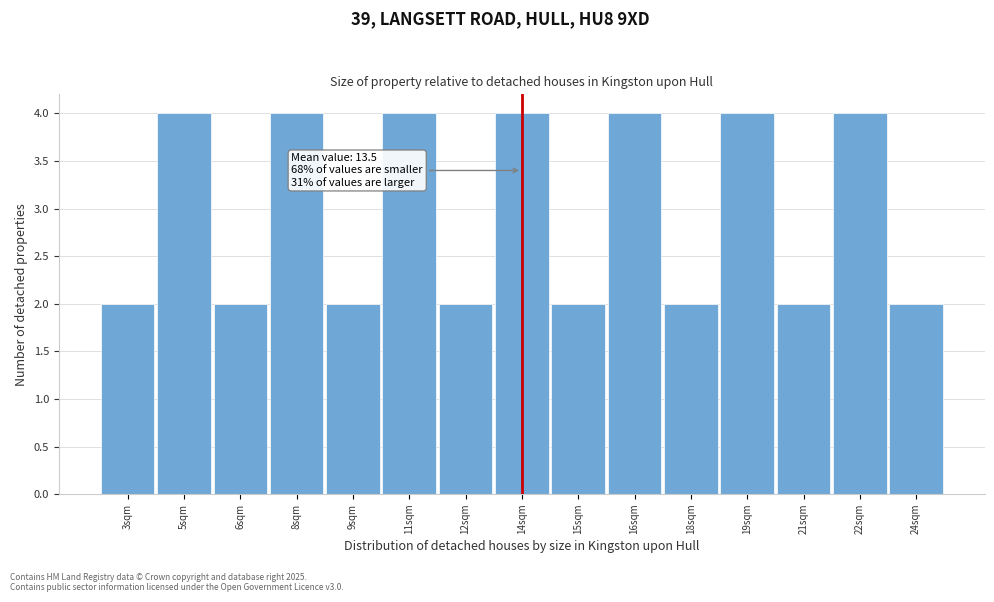

Reading left to right, extract all data points from this chart.

2	4	2	4	2	4	2	4	2	4	2	4	2	4	2